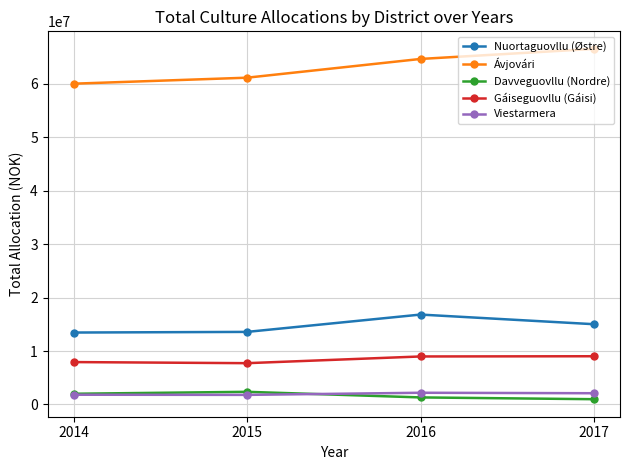

Count the number of categories in the chart.

4